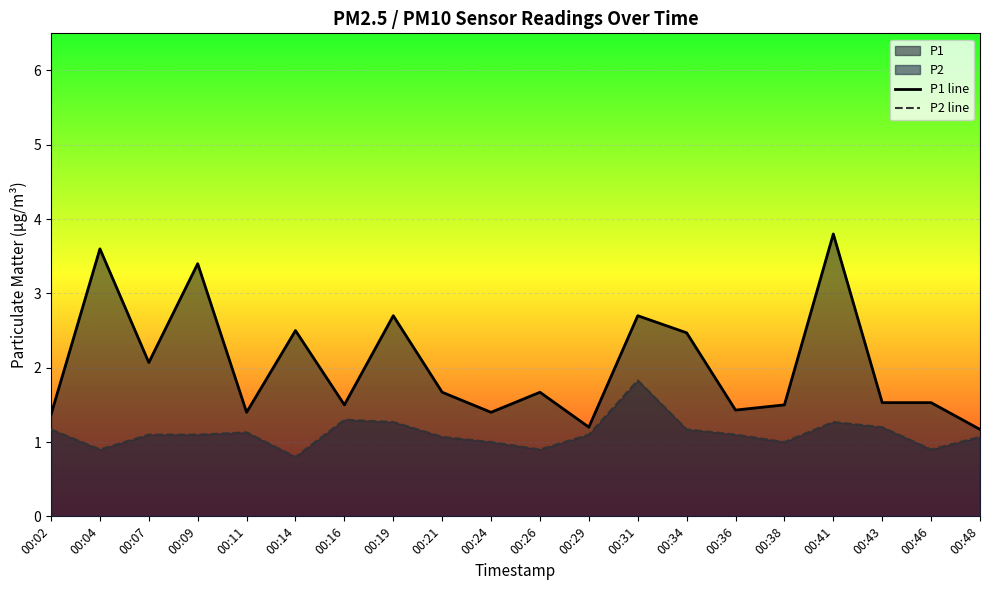

At how many categories does at least one series exceed 1?

20